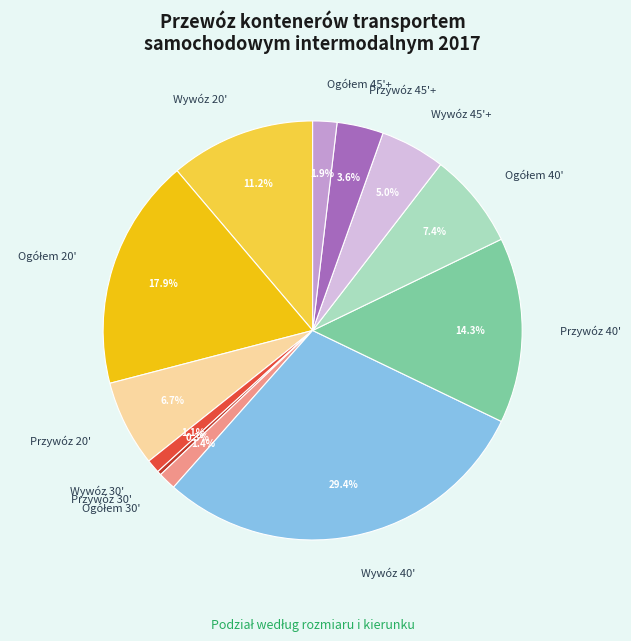

How many slices are in this pie chart?

12